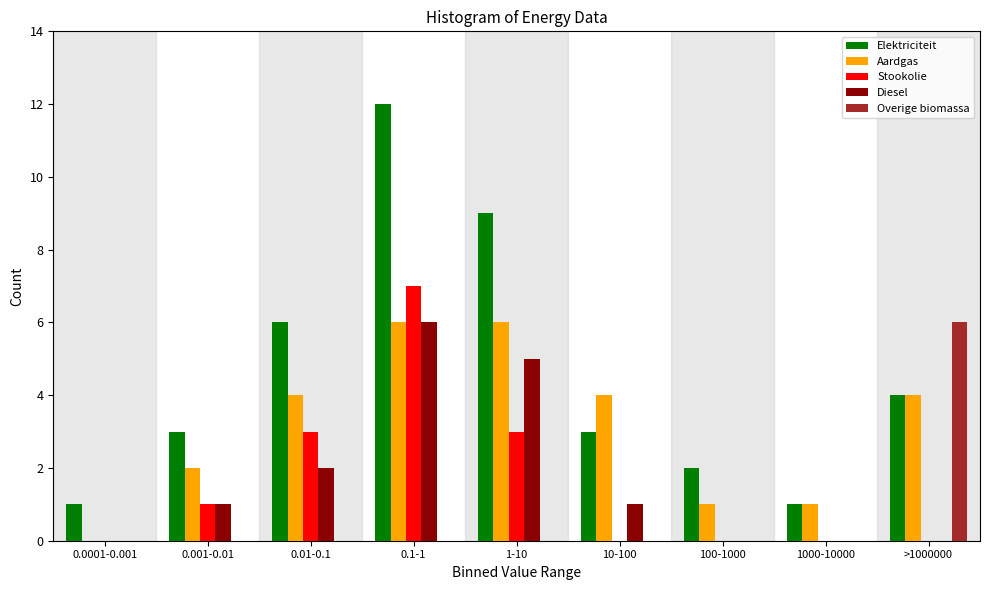

The Diesel series shows 2 at 10-100. True or false?

False